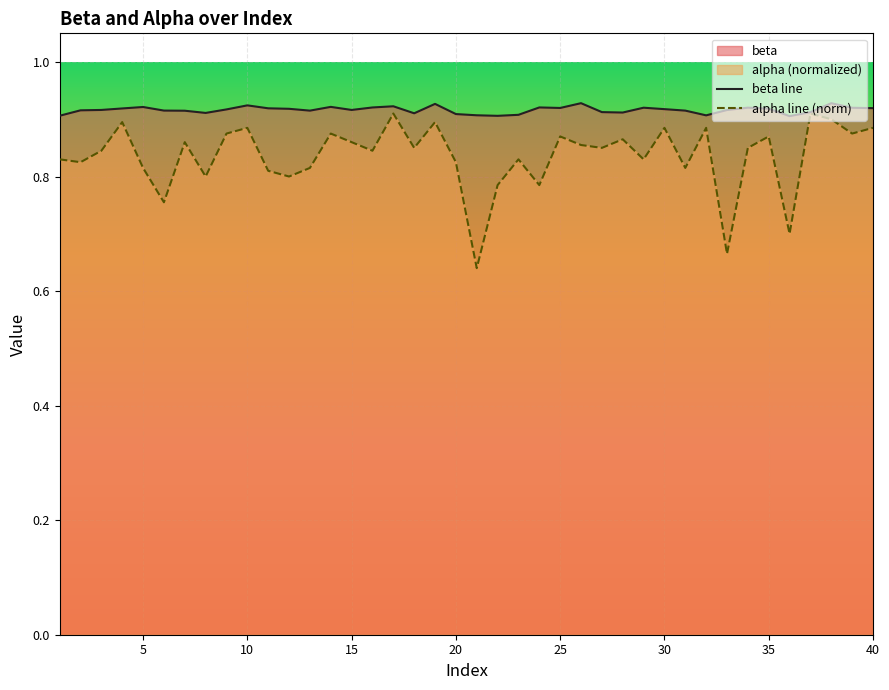

The value of beta line at 35 is 0.5. True or false?

False